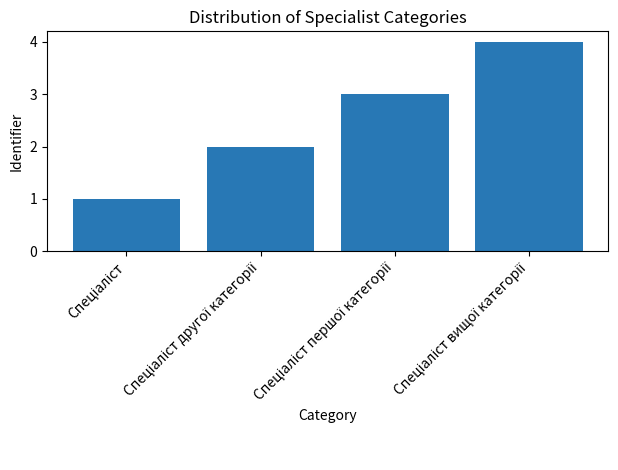

What is the difference between the maximum and minimum values?

3